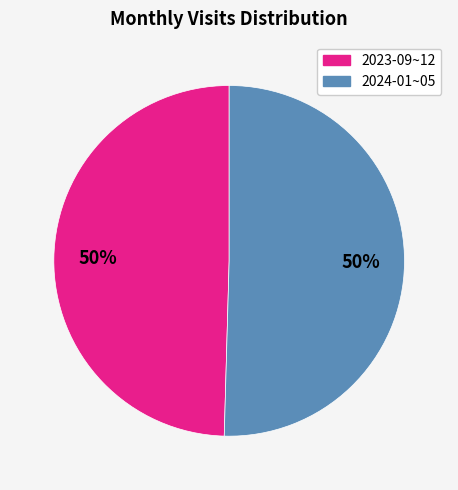

To the nearest percent, what is the average slice percentage?

50%